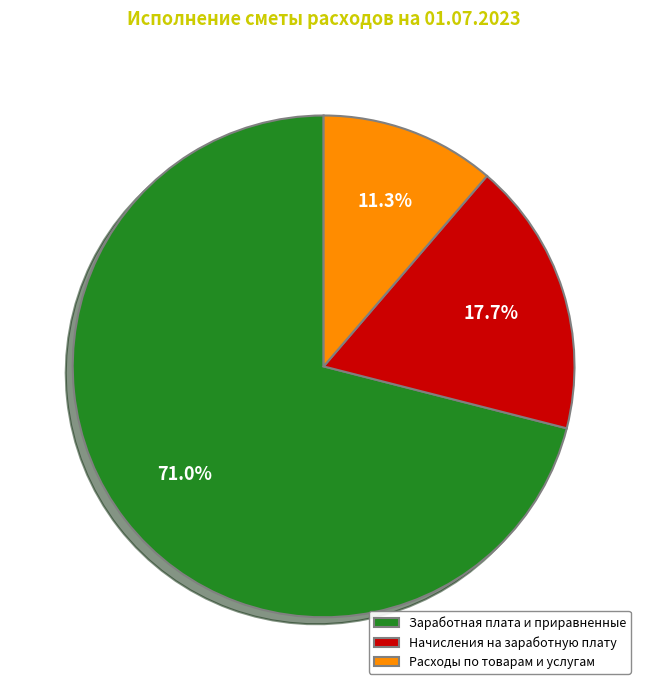

How many segments does this pie chart have?

3